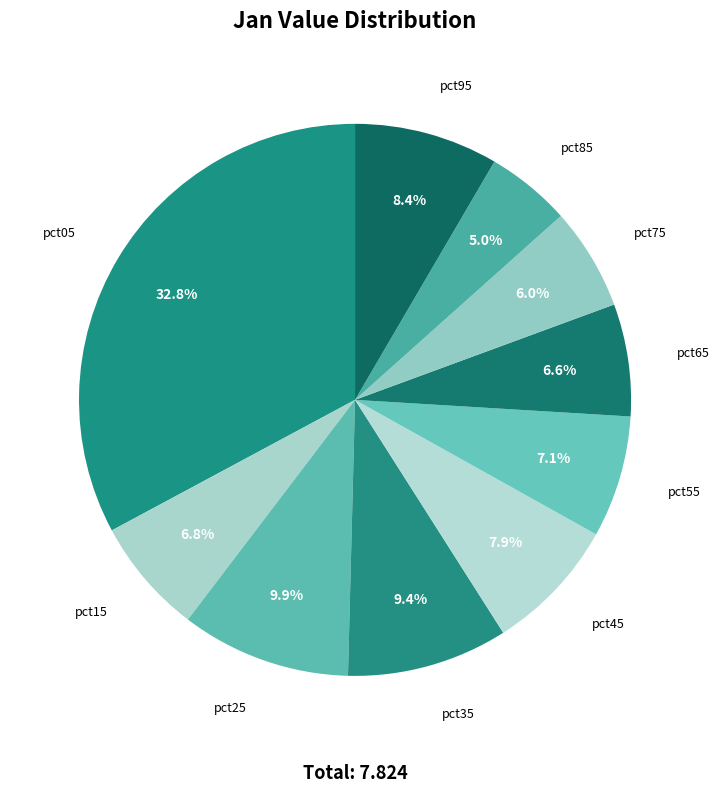

What is the total percentage of pct85 and pct95?

13.4%